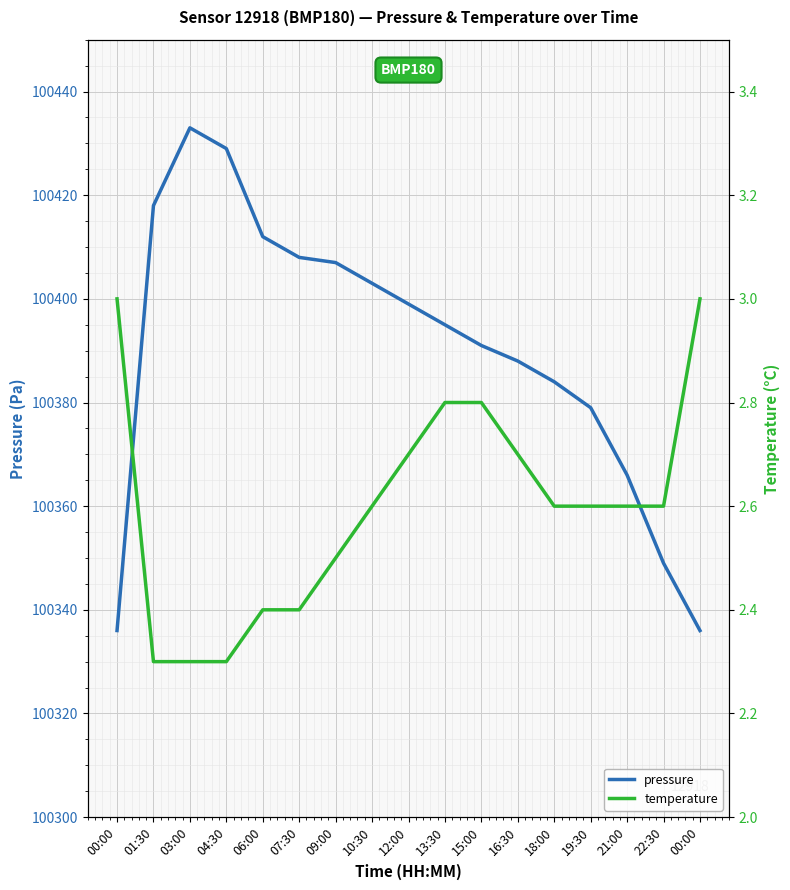

At 06:00, list the series in order from smallest to largest.

temperature, pressure